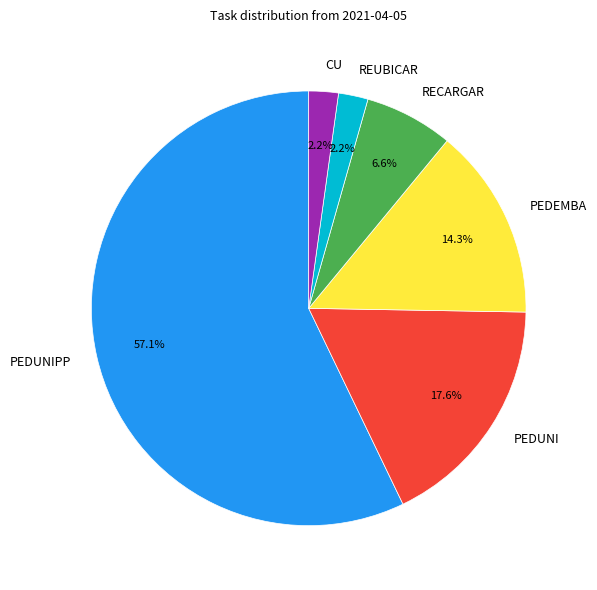

Which slice is the largest?

PEDUNIPP